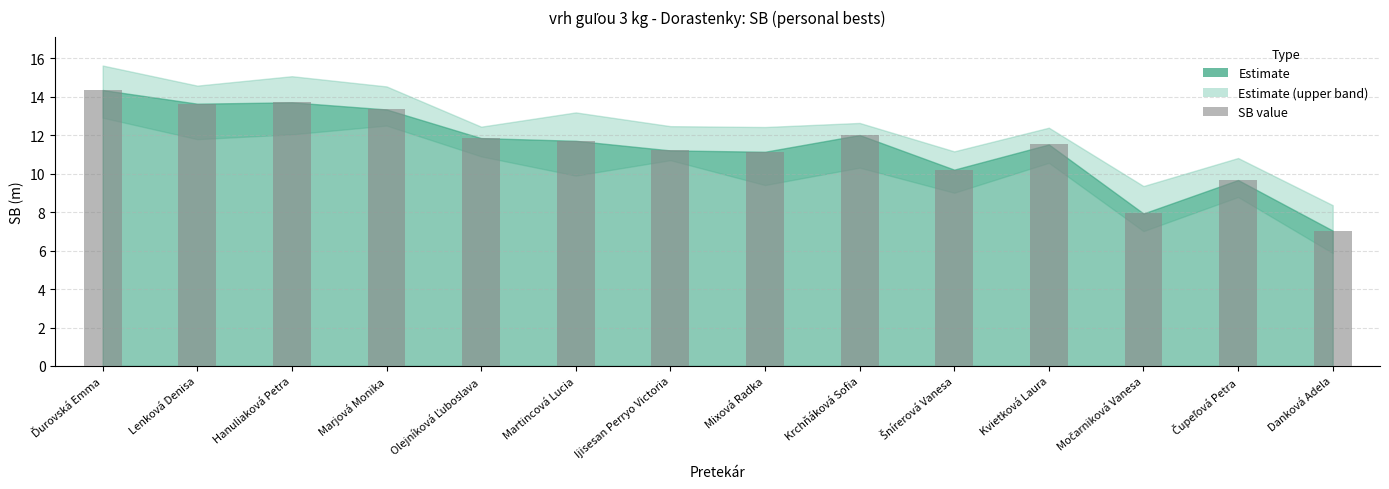

What is the minimum value shown in the chart?

7.0